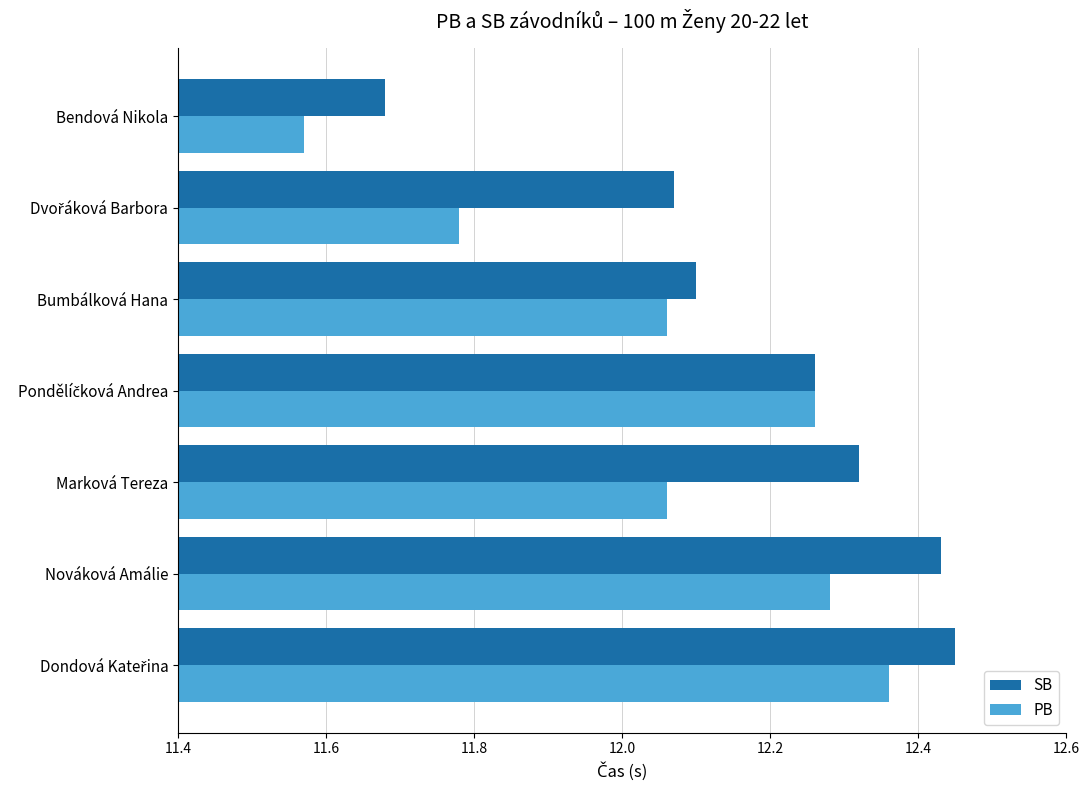

What are all the series names shown in the legend?

SB, PB